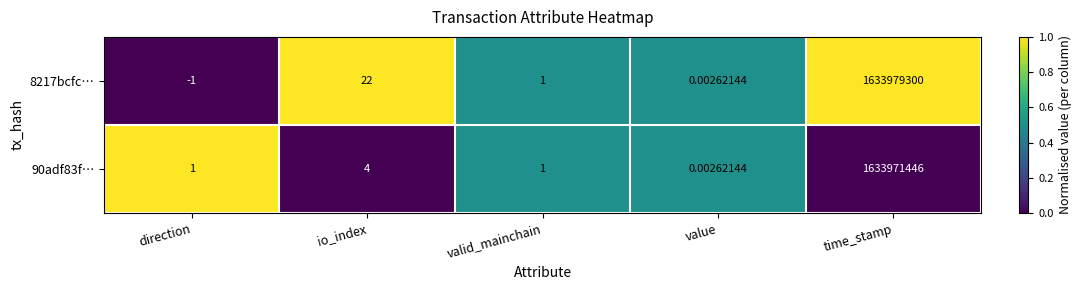

Rank the categories by 8217bcfc… value from highest to lowest.

time_stamp, io_index, valid_mainchain, value, direction